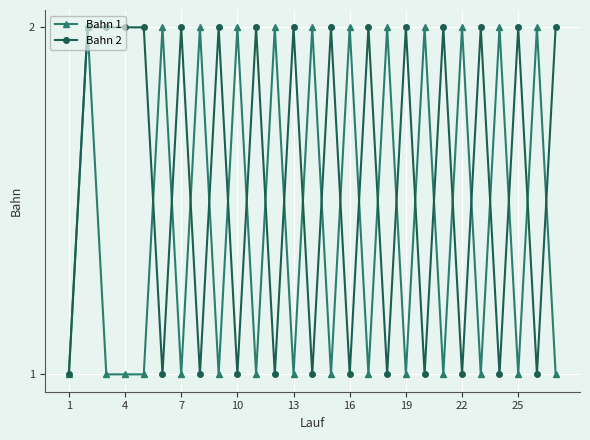

Rank the series by their average value, from lowest to highest.

Bahn 1, Bahn 2